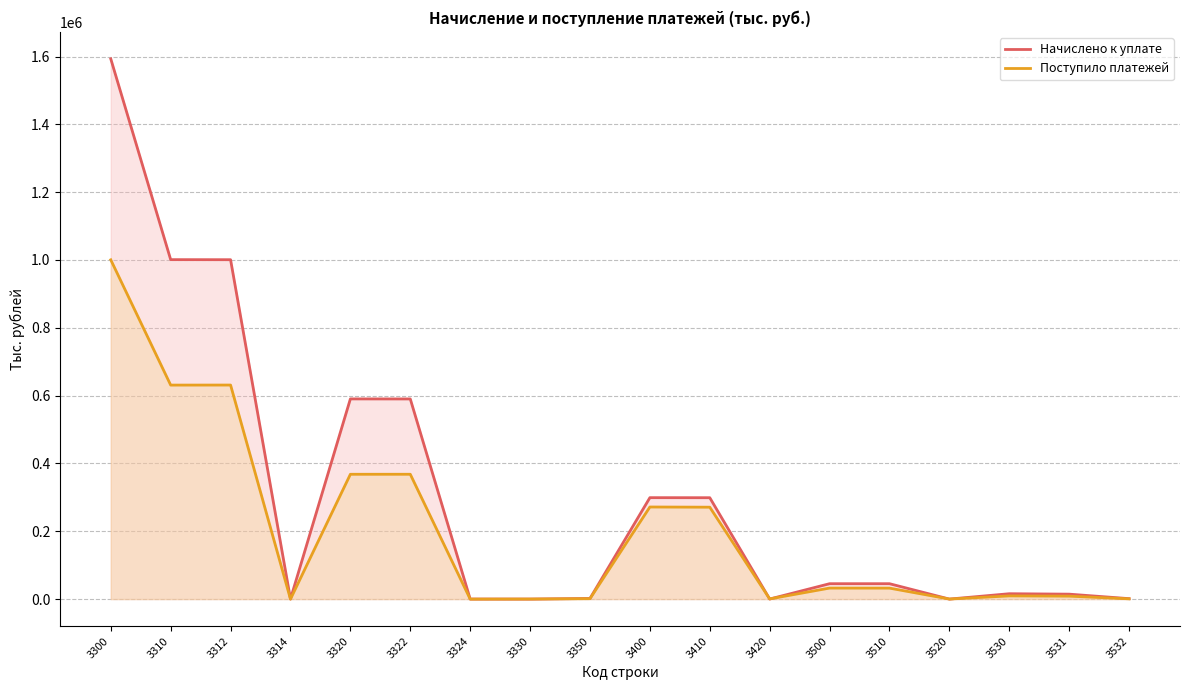

What is the highest value of the Начислено к уплате series?

1593059